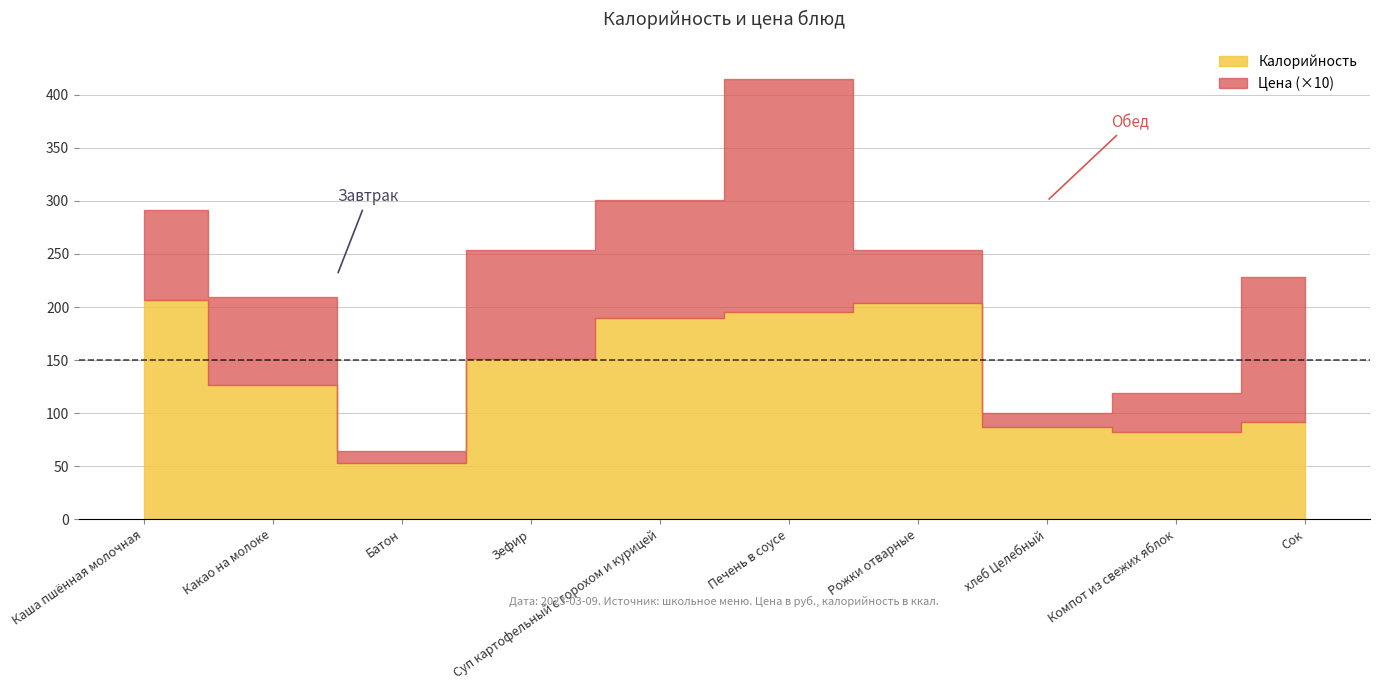

At which category is the sum across all series the highest?

Печень в соусе